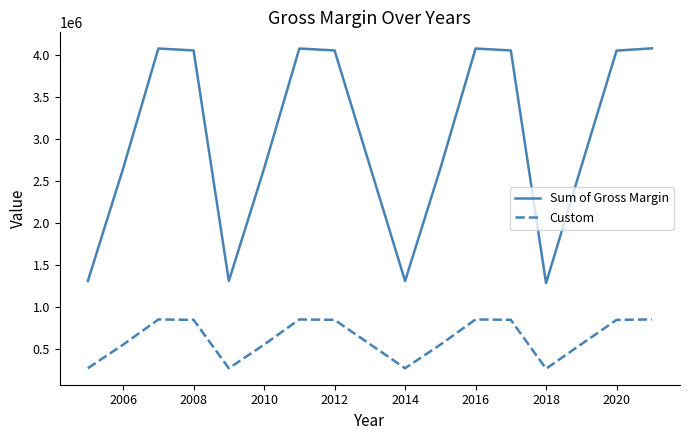

How many lines are shown in the chart?

2